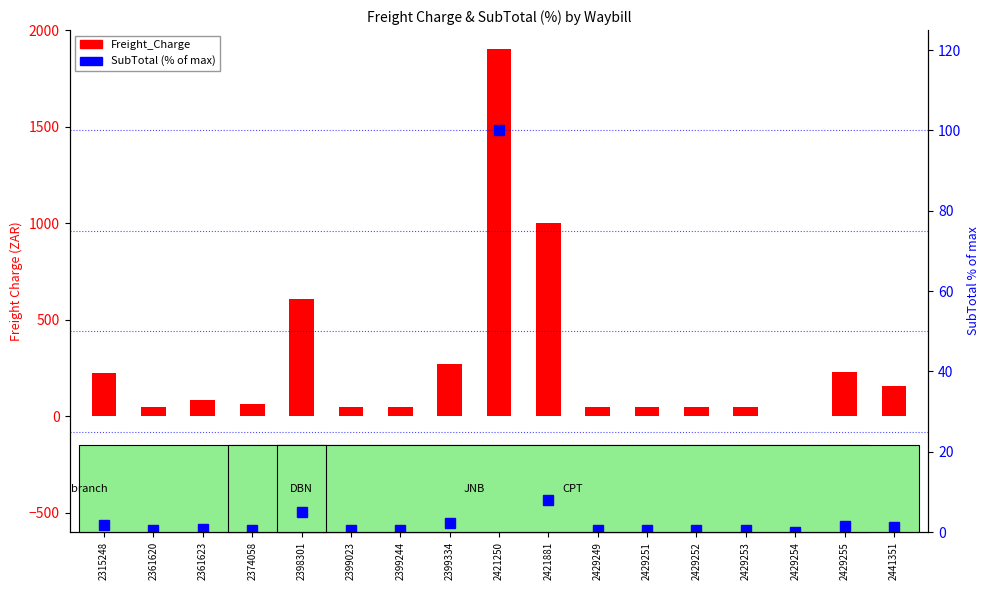

At 2399334, list the series in order from smallest to largest.

SubTotal (norm %), Freight_Charge